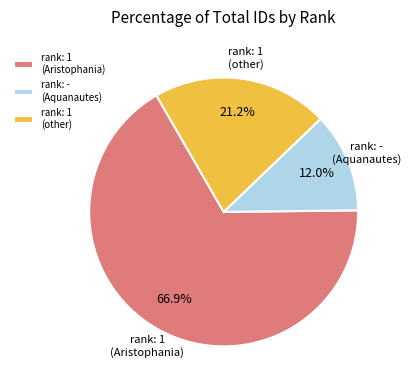

Which has a higher value, rank: 1 (Aristophania) or rank: - (Aquanautes)?

rank: 1 (Aristophania)